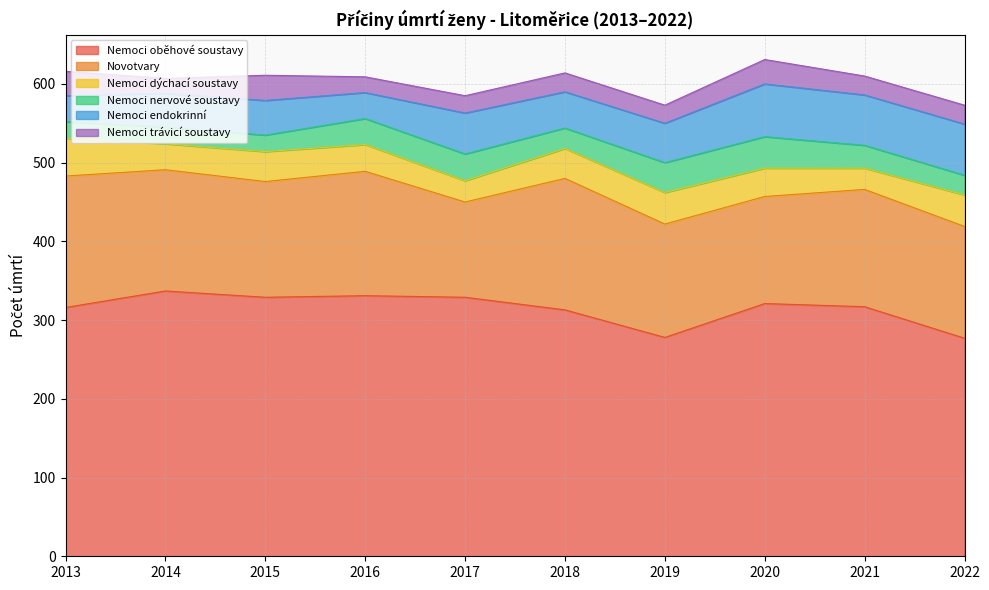

How many data points does each series have?

10